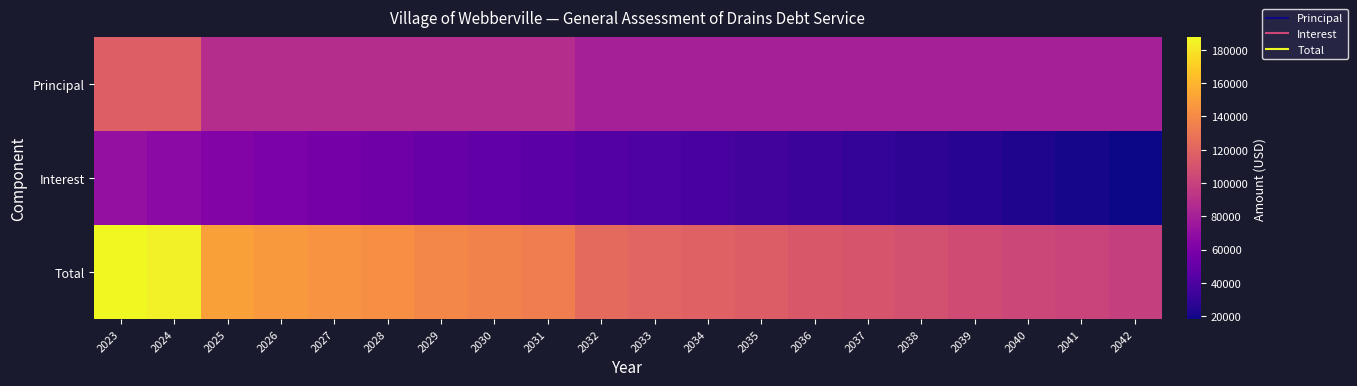

Reading left to right, list all the values displayed in this chart.

Principal: 2023=117009.1	2024=117009.0	2025=87806.7	2026=87806.7	2027=87806.7	2028=87806.7	2029=87806.7	2030=87806.7	2031=87806.7	2032=80273.7	2033=80273.7	2034=80273.7	2035=80273.7	2036=80273.7	2037=80273.7	2038=80273.7	2039=80273.7	2040=80273.7	2041=80273.7	2042=80273.7
Interest: 2023=70475.3	2024=66569.8	2025=62664.2	2026=59829.1	2027=56993.9	2028=54158.7	2029=51323.6	2030=48488.4	2031=45653.2	2032=42818.1	2033=40355.8	2034=37893.5	2035=35431.2	2036=32968.9	2037=30506.7	2038=28044.4	2039=25582.1	2040=23119.8	2041=20657.6	2042=18195.3
Total: 2023=187484.4	2024=183578.7	2025=150470.9	2026=147635.7	2027=144800.6	2028=141965.4	2029=139130.2	2030=136295.1	2031=133459.9	2032=123091.7	2033=120629.4	2034=118167.2	2035=115704.9	2036=113242.6	2037=110780.3	2038=108318.1	2039=105855.8	2040=103393.5	2041=100931.2	2042=98468.9